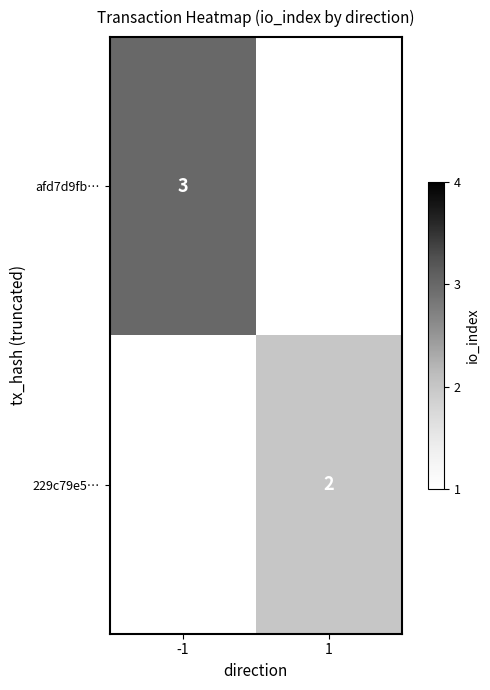

At how many categories does at least one series exceed 2?

1